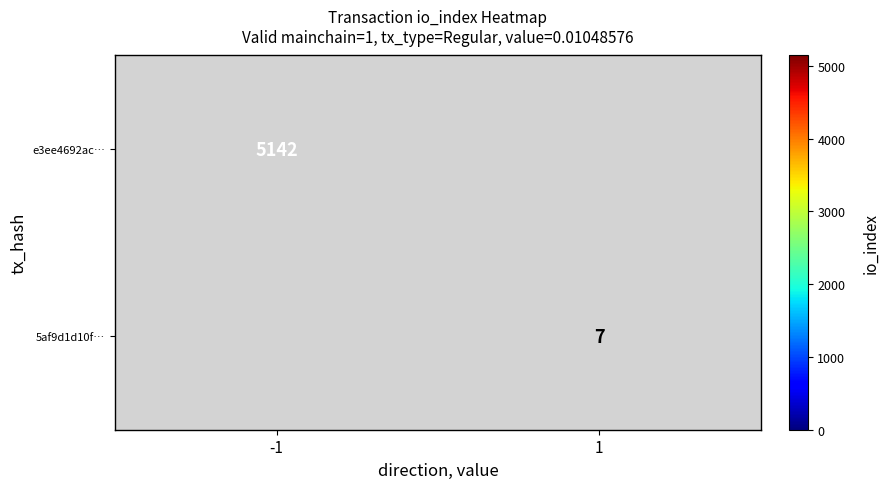

The e3ee4692ac… series shows 5142 at -1. True or false?

True